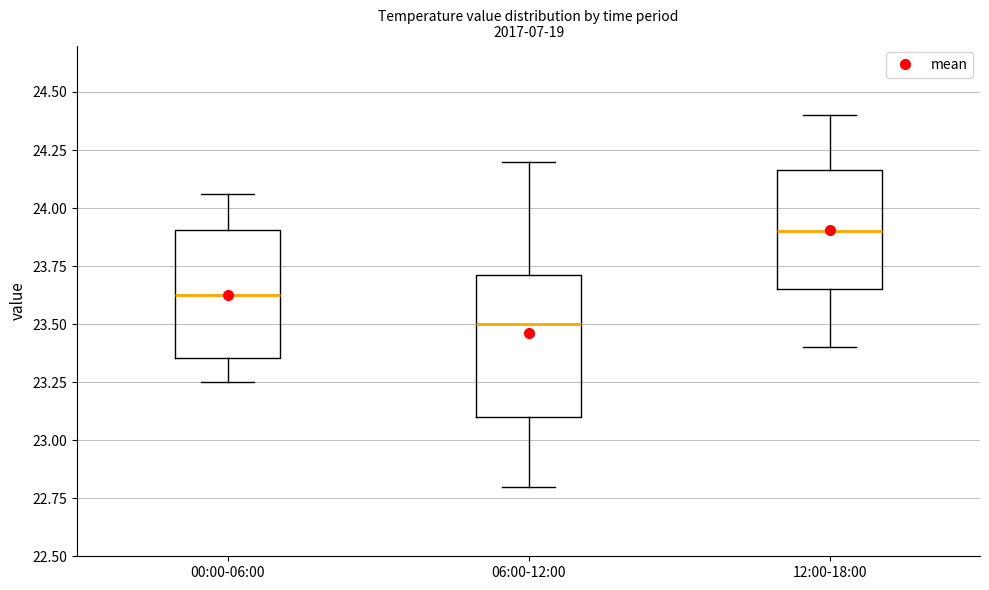

Comparing the boxes themselves (not the whiskers), which one is the tallest?

06:00-12:00